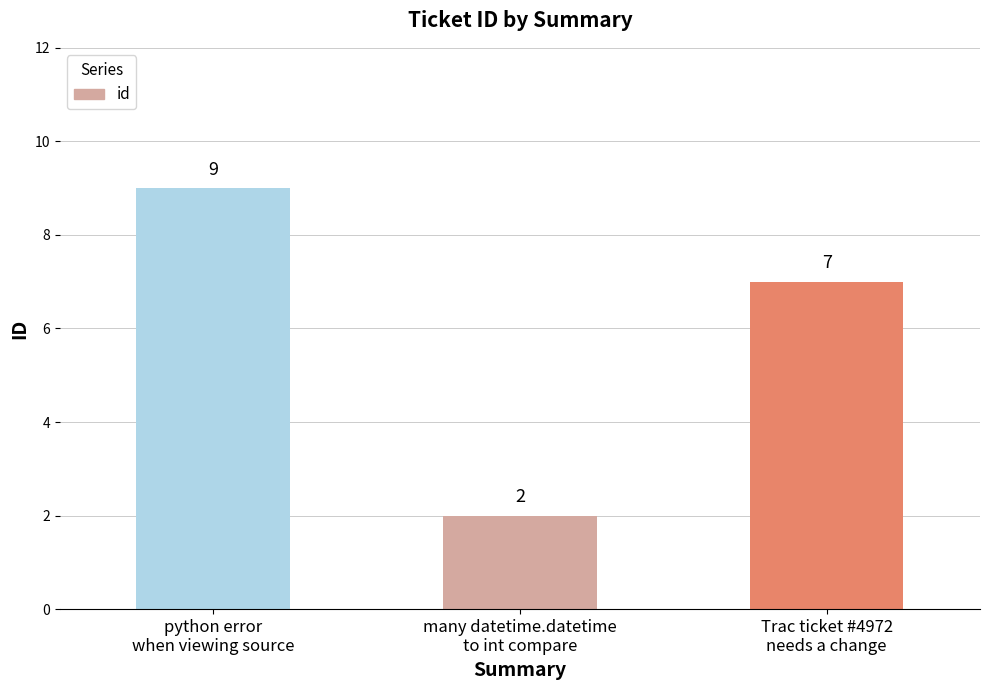

Rank the categories by value from lowest to highest.

many datetime.datetime
to int compare, Trac ticket #4972
needs a change, python error
when viewing source